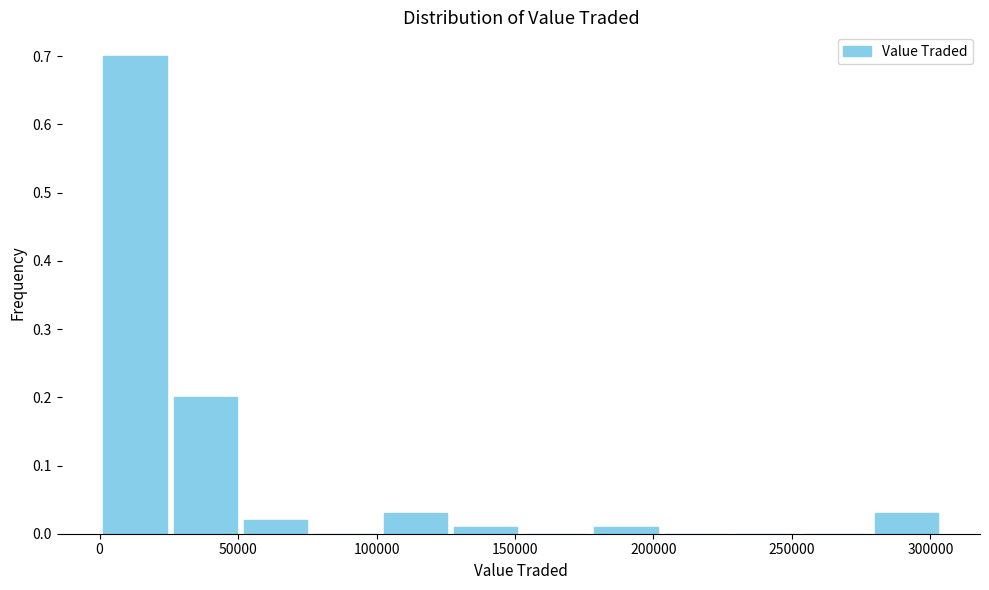

How tall is the bar that spans 175000 to 205000 on the x-axis? Neither the bar edges nor the heights are printed on the chart, so give them approximately, as read against the axes.

0.01